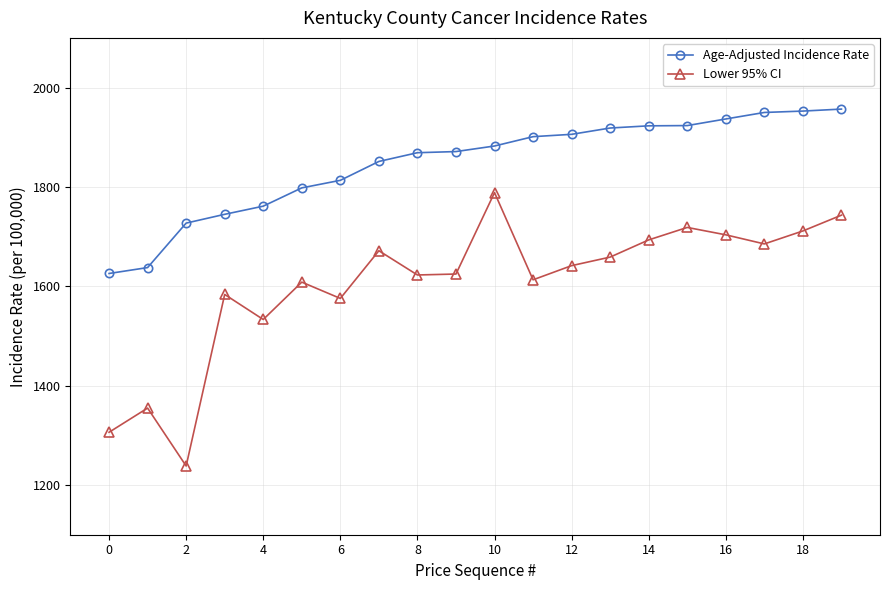

True or false: Age-Adjusted Incidence Rate and Lower 95% CI cross at least once.

False